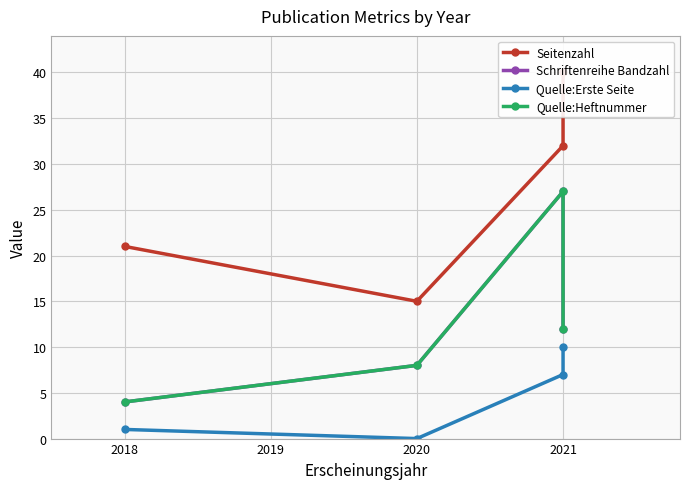

How many lines are shown in the chart?

4